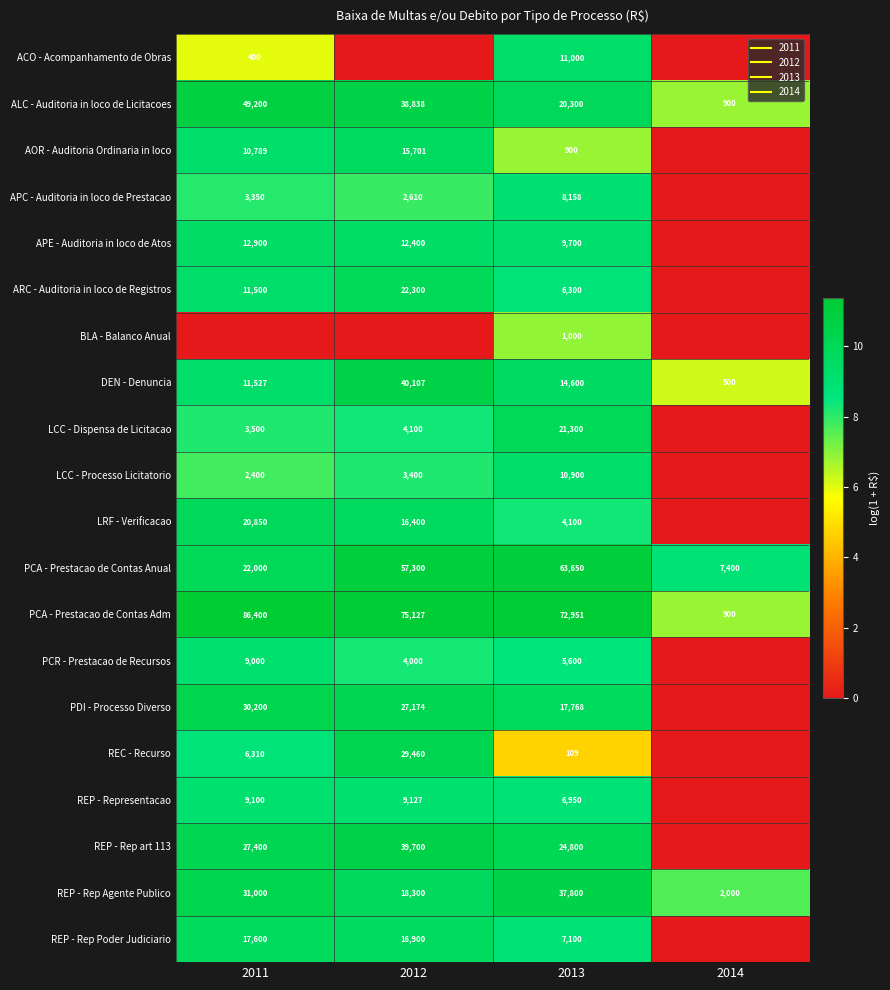

The PDI - Processo Diverso series shows 7.0 at 2014. True or false?

False